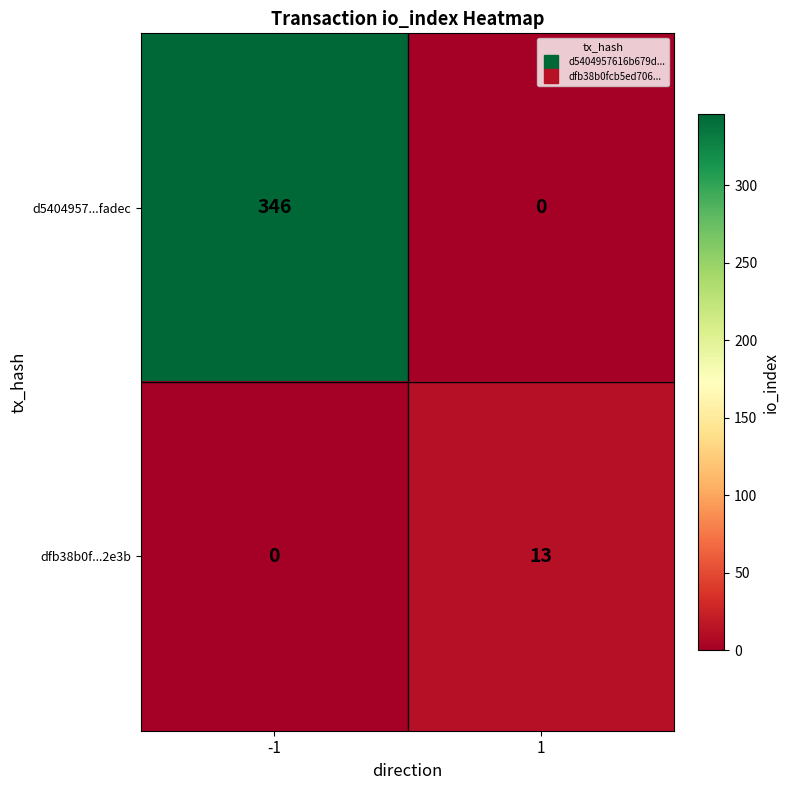

Reading right to left, list all the values displayed in this chart.

d5404957...fadec: 1=0	-1=346
dfb38b0f...2e3b: 1=13	-1=0